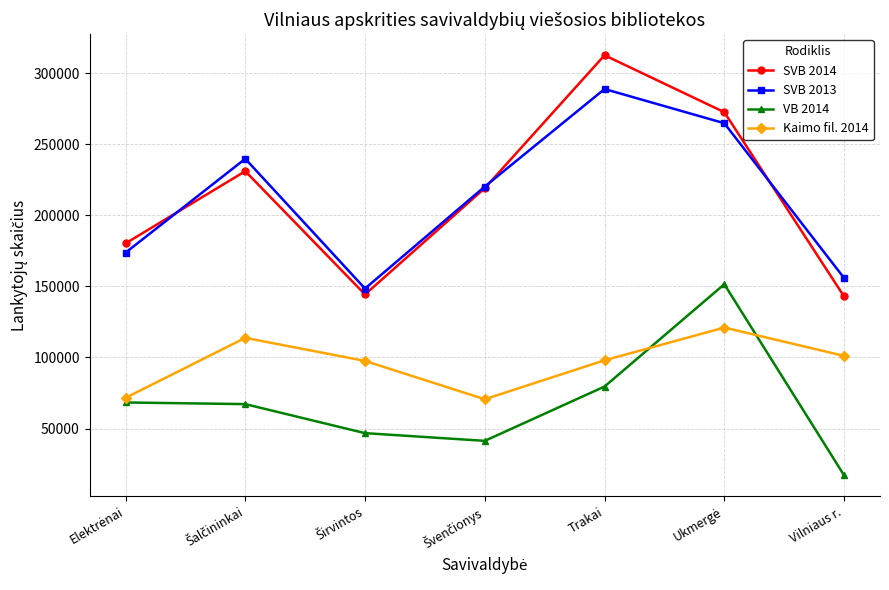

Rank the series by their maximum value, from highest to lowest.

SVB 2014, SVB 2013, VB 2014, Kaimo fil. 2014